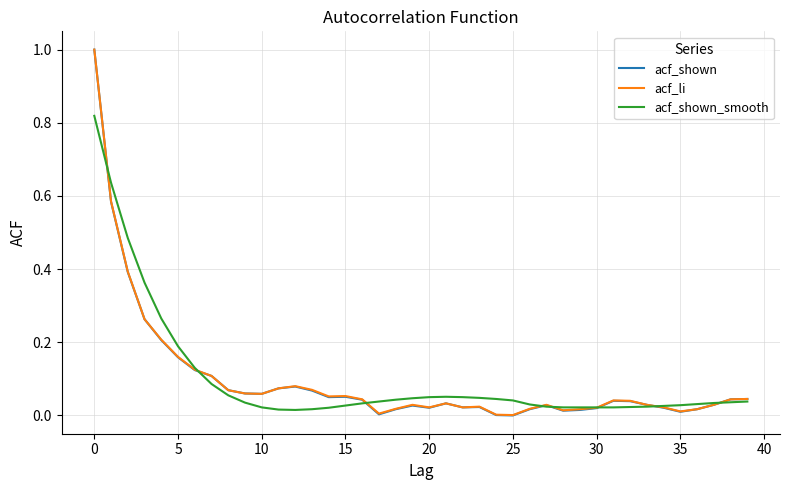

What is the greatest value displayed?

1.0